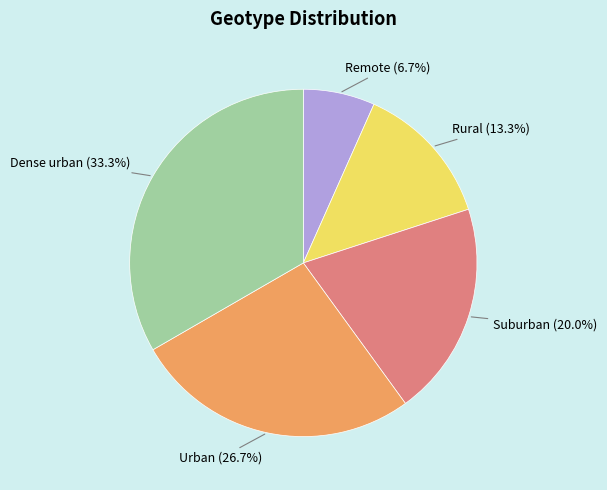

Which has a higher value, Dense urban or Urban?

Dense urban